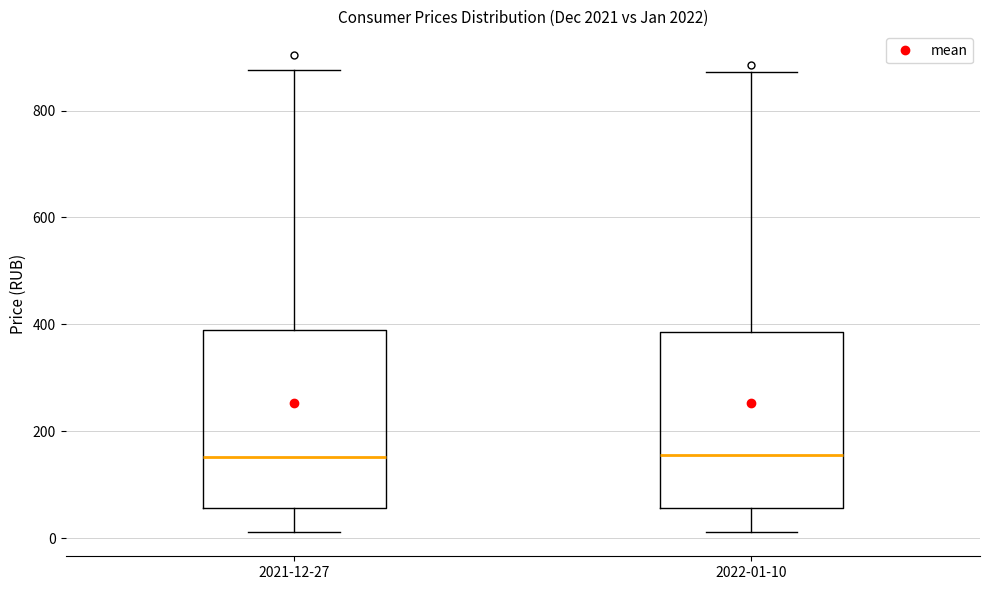

Where is the lower edge of the box for 2021-12-27 on the y-axis? The values are not printed on the chart, so give them approximately, as read against the axis.

60